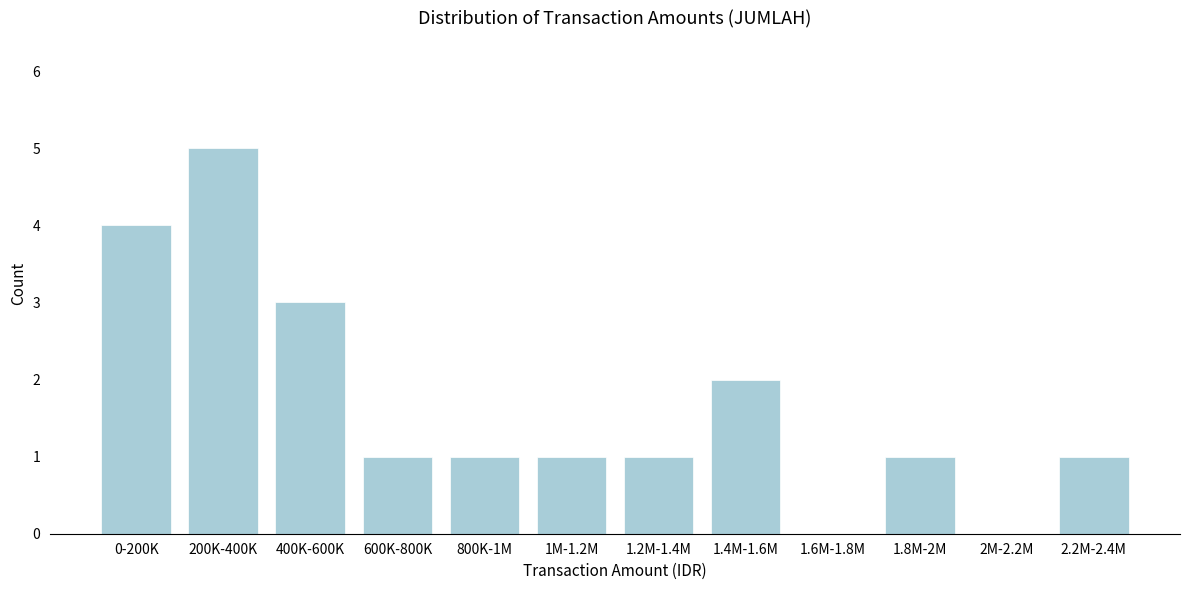

Reading left to right, list all the values displayed in this chart.

0-200K=4	200K-400K=5	400K-600K=3	600K-800K=1	800K-1M=1	1M-1.2M=1	1.2M-1.4M=1	1.4M-1.6M=2	1.6M-1.8M=0	1.8M-2M=1	2M-2.2M=0	2.2M-2.4M=1